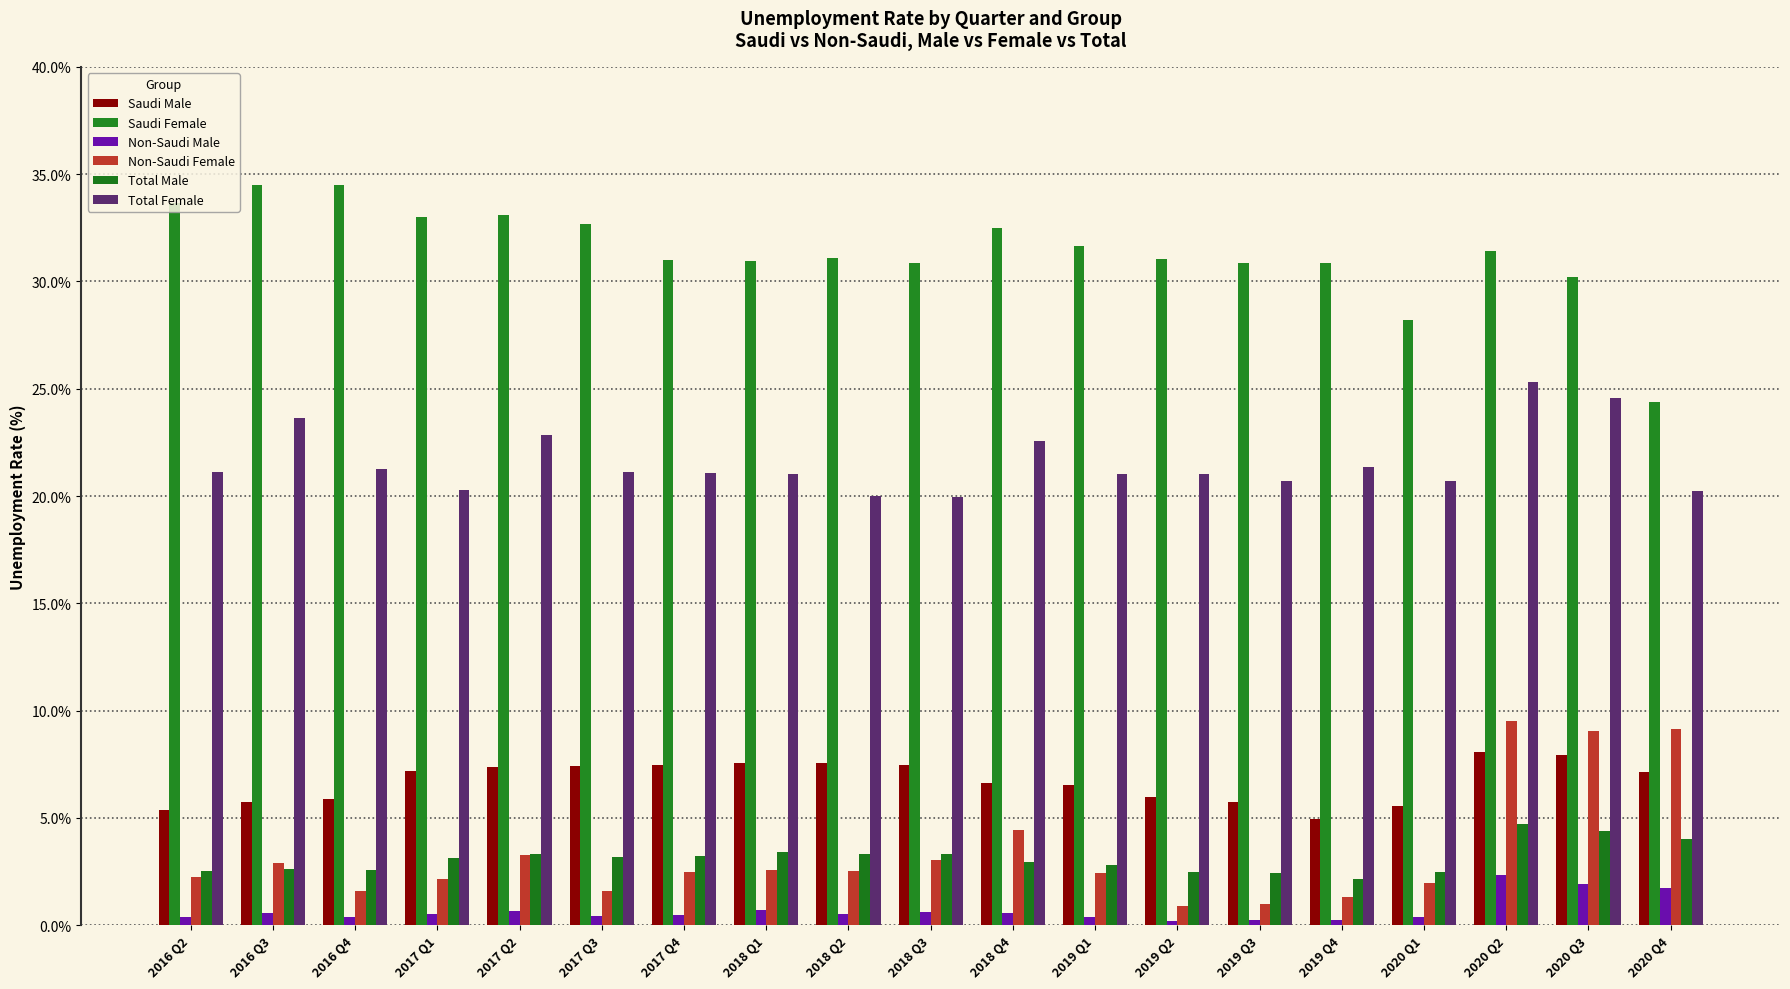

Is the value of Total Male at 2018 Q2 greater than the value of Non-Saudi Male at 2016 Q2?

Yes